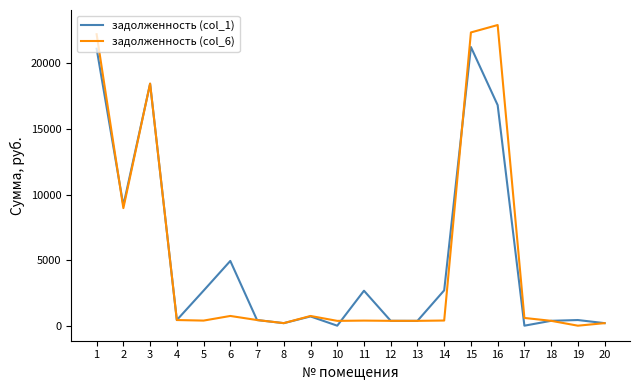

The value of задолженность (col_1) at 5 is 2670.7. True or false?

True